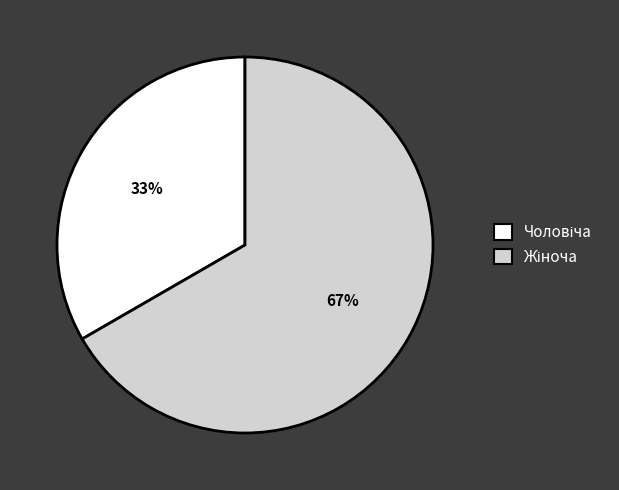

Does any single category account for the majority?

Yes